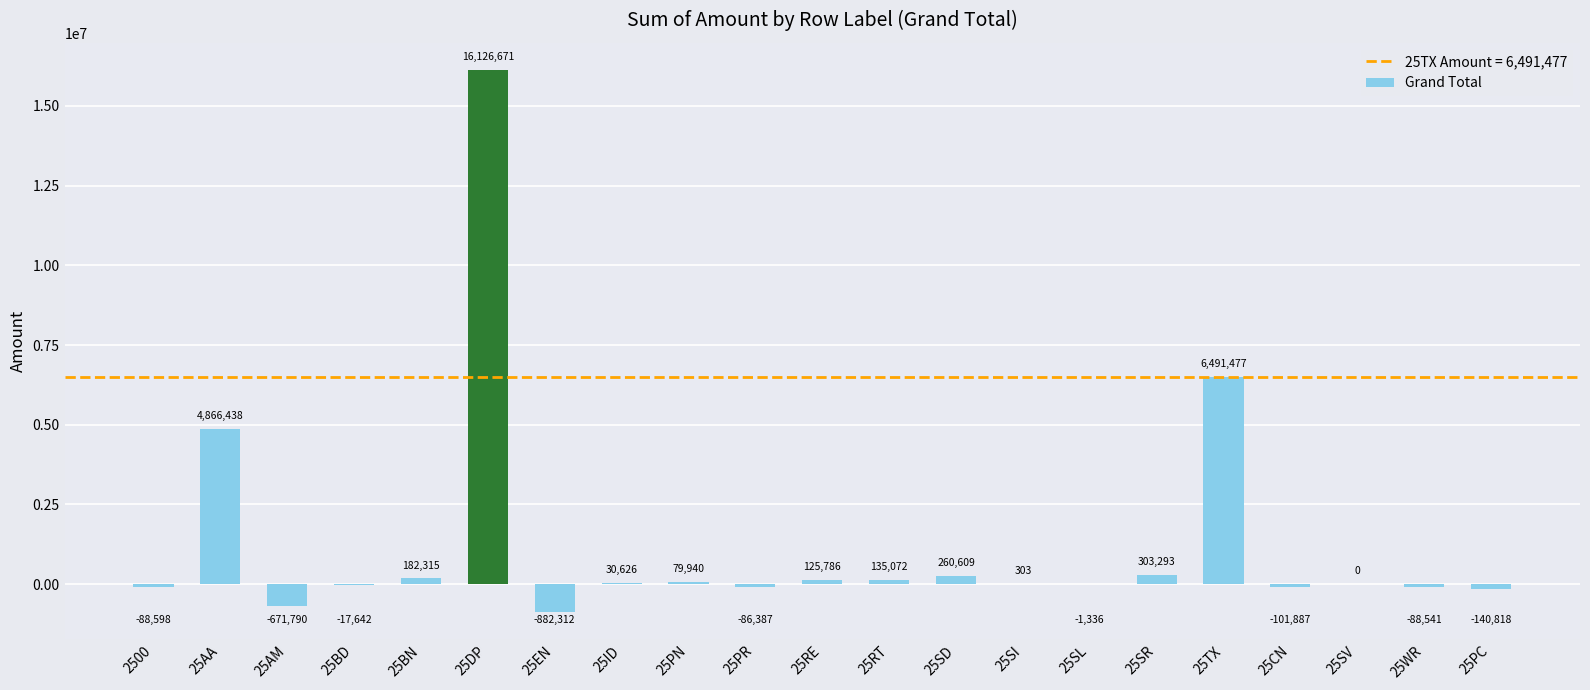

What is the difference between the values at 25AM and 25SD?

932399